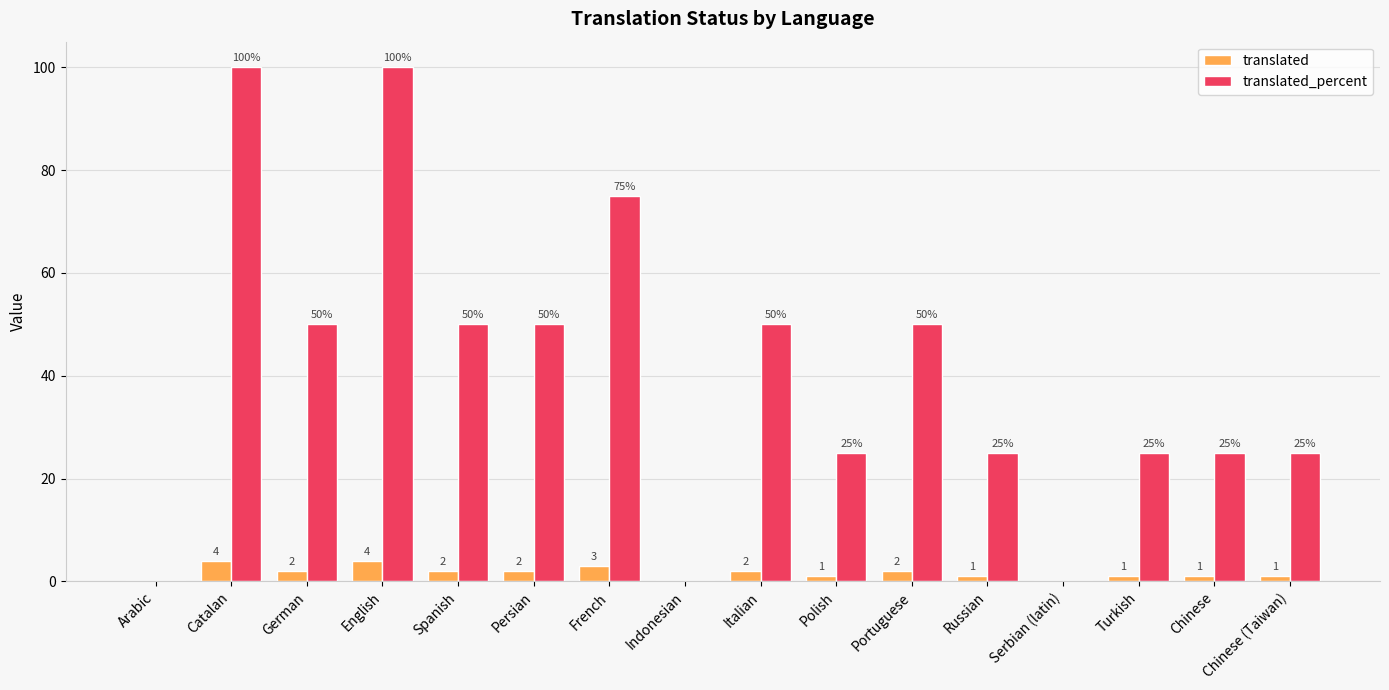

What is the total value across all series at Polish?

26